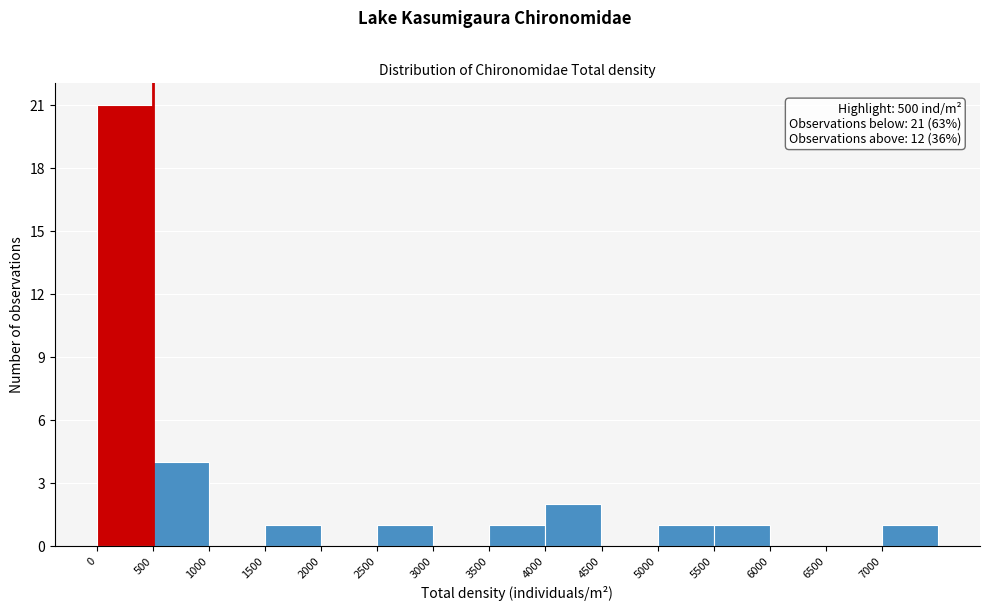

Which range on the x-axis has the tallest bar?

0 to 500